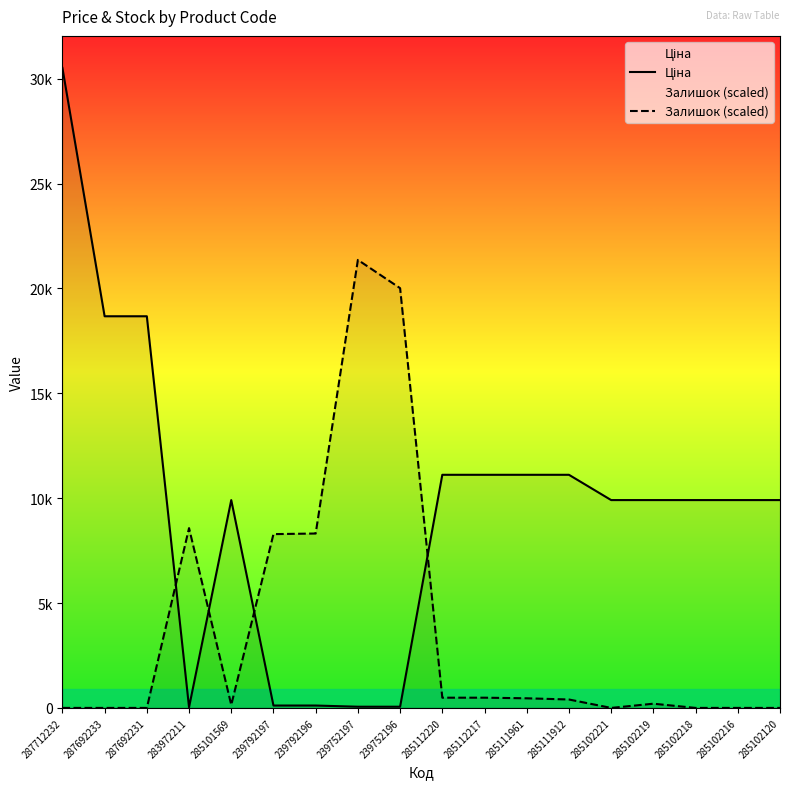

Reading right to left, extract all data points from this chart.

Ціна: 9908.5	9908.5	9908.5	9908.5	9908.5	11113.6	11113.6	11113.6	11113.6	56.7	56.7	113.3	113.3	9908.5	32.0	18671.5	18671.5	30512.3
Залишок (scaled): 0.0	0.0	0.0	200.7	0.0	401.4	458.7	487.4	487.4	20011.2	21358.6	8314.1	8285.4	143.3	8572.1	0.0	0.0	0.0